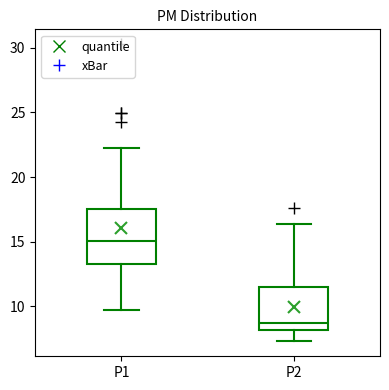

Where is the lower edge of the box for P2 on the y-axis? The values are not printed on the chart, so give them approximately, as read against the axis.

8.0